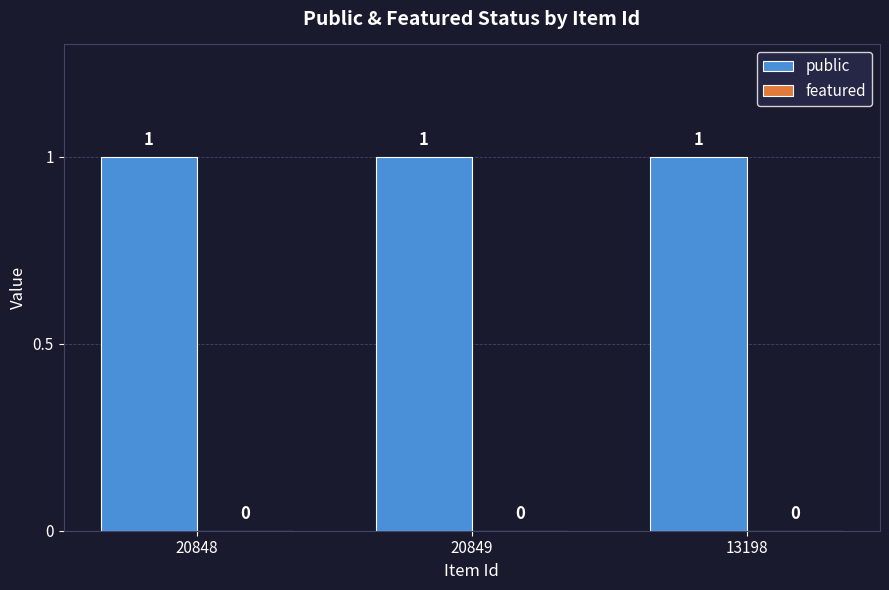

At which category does the chart reach its peak across all series?

20848